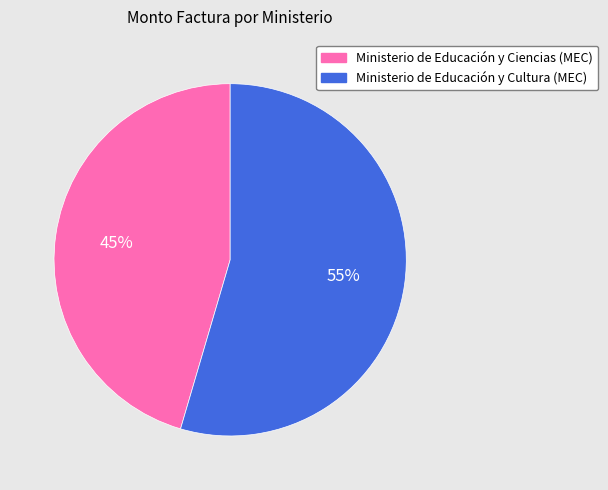

To the nearest percent, what portion does Ministerio de Educación y Ciencias (MEC) represent?

45%